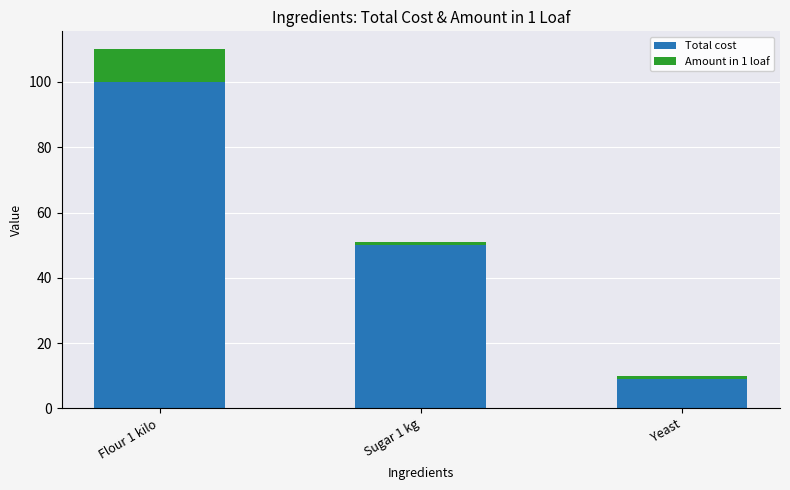

What is the difference between the maximum and minimum values in the Total cost series?

91